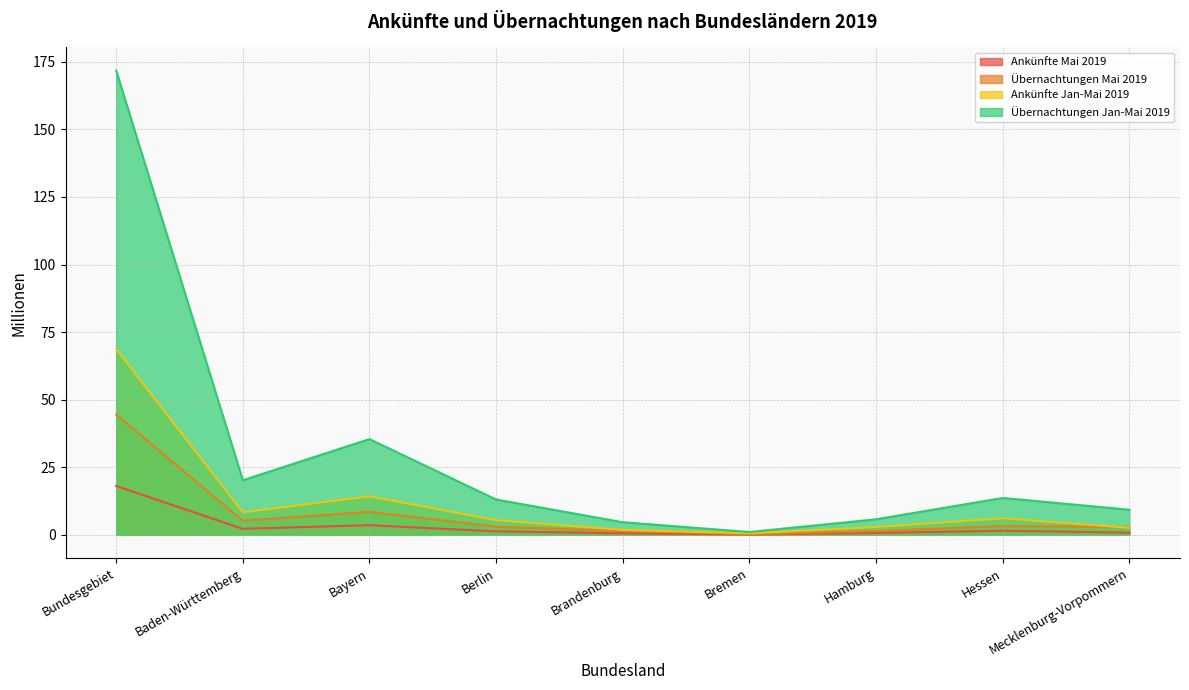

Is it true that Ankünfte Jan-Mai 2019 equals 1.8 at Brandenburg?

True